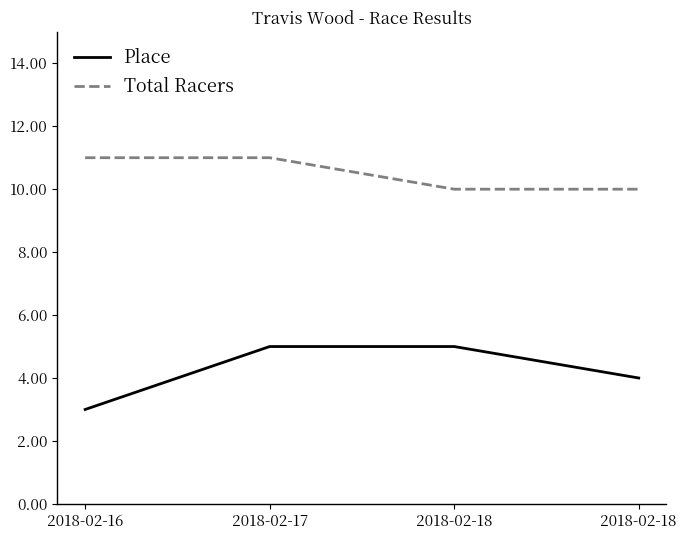

Is it true that Place equals 7 at 2018-02-17?

False